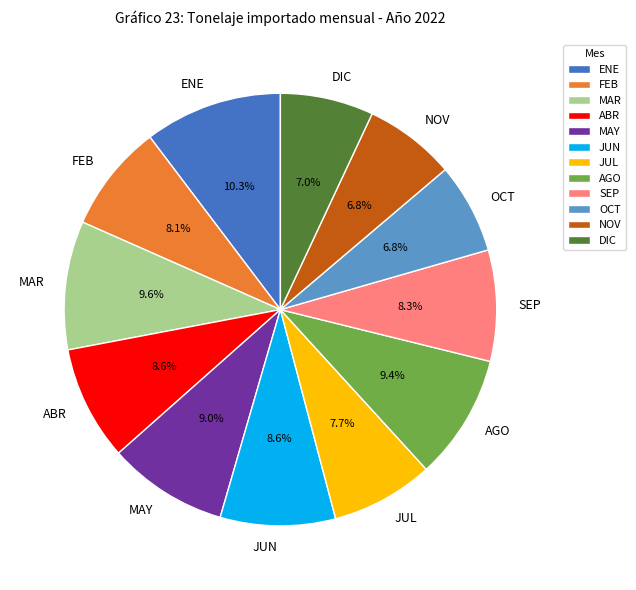

Count the number of slices in the pie.

12